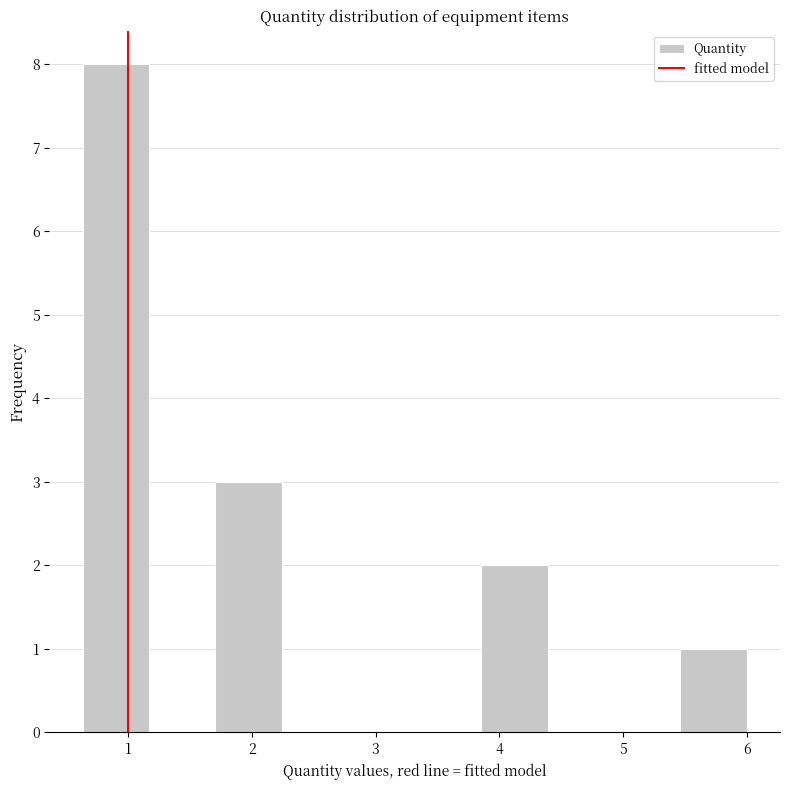

What is the height of the bar covering 5.5 to 6.0 on the x-axis? Neither the bar edges nor the heights are printed on the chart, so give them approximately, as read against the axes.

1